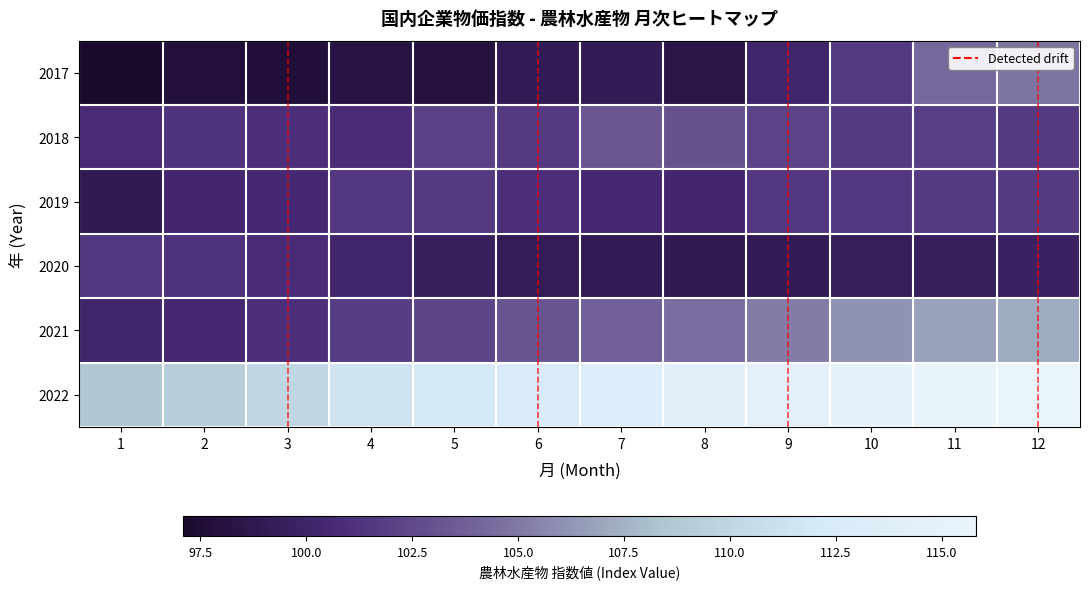

Where is 2019 nearest to the value 100?

2